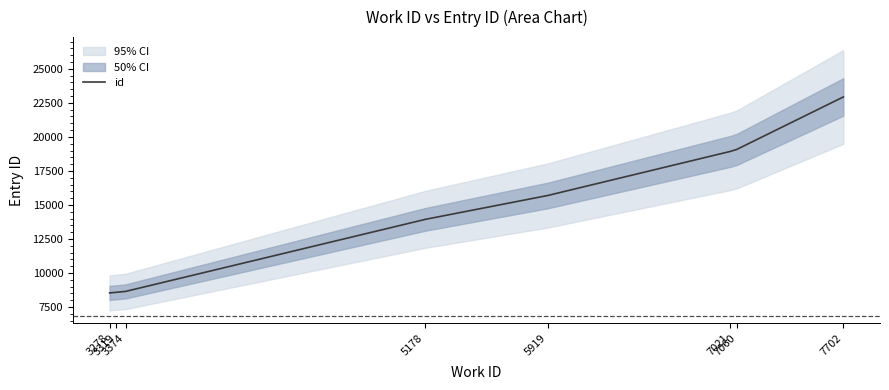

What is the value of the 9th point from the left?

22935